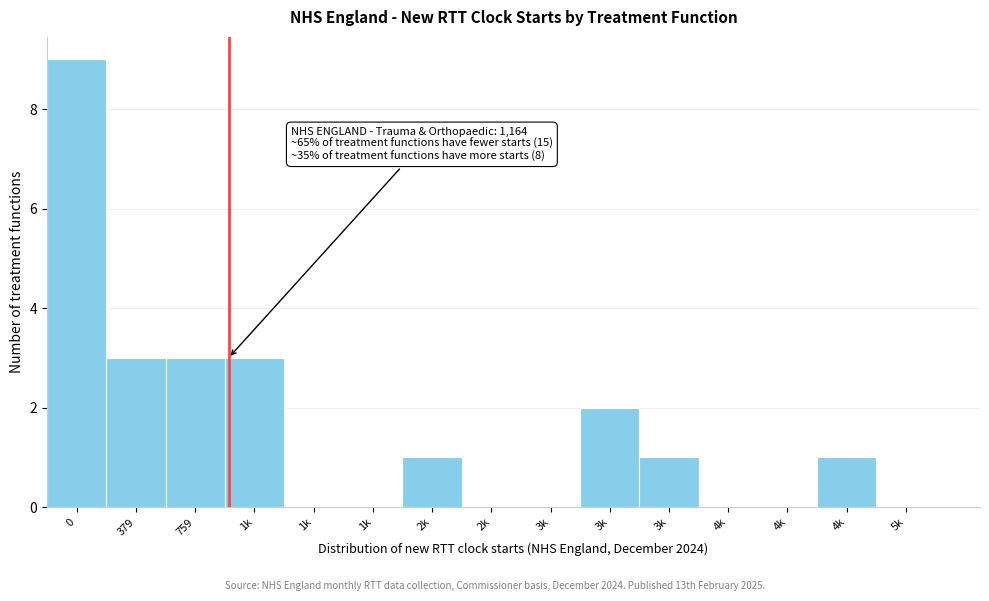

Count the number of data series in this chart.

1